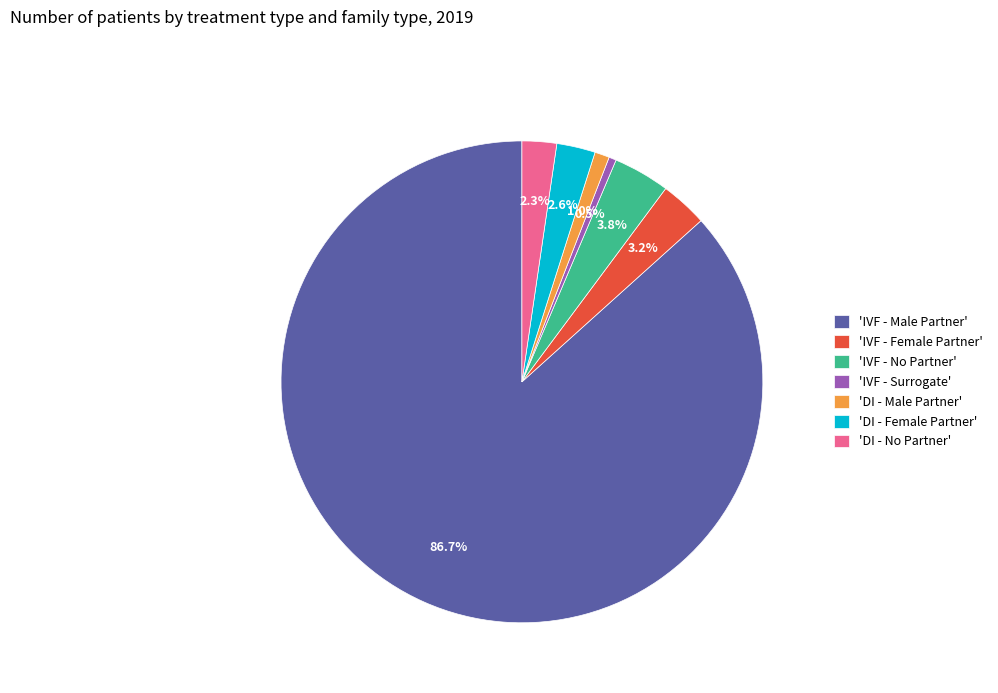

Between 'IVF - No Partner' and 'DI - No Partner', which is larger?

'IVF - No Partner'